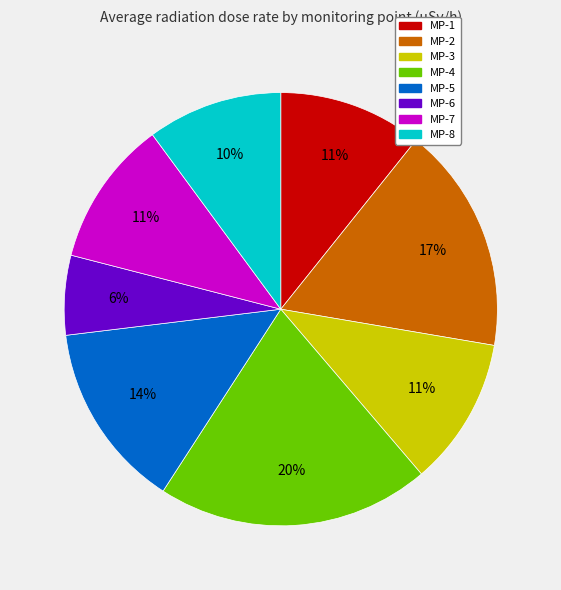

To the nearest percent, what is the difference between the largest and smallest slice percentages?

14%